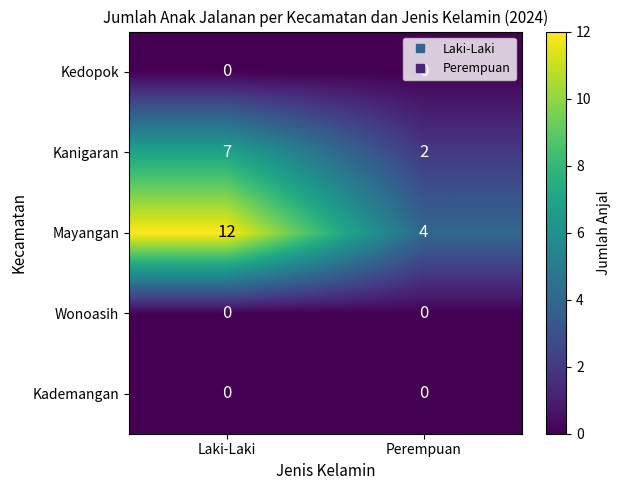

What is the average value of the Mayangan series?

8